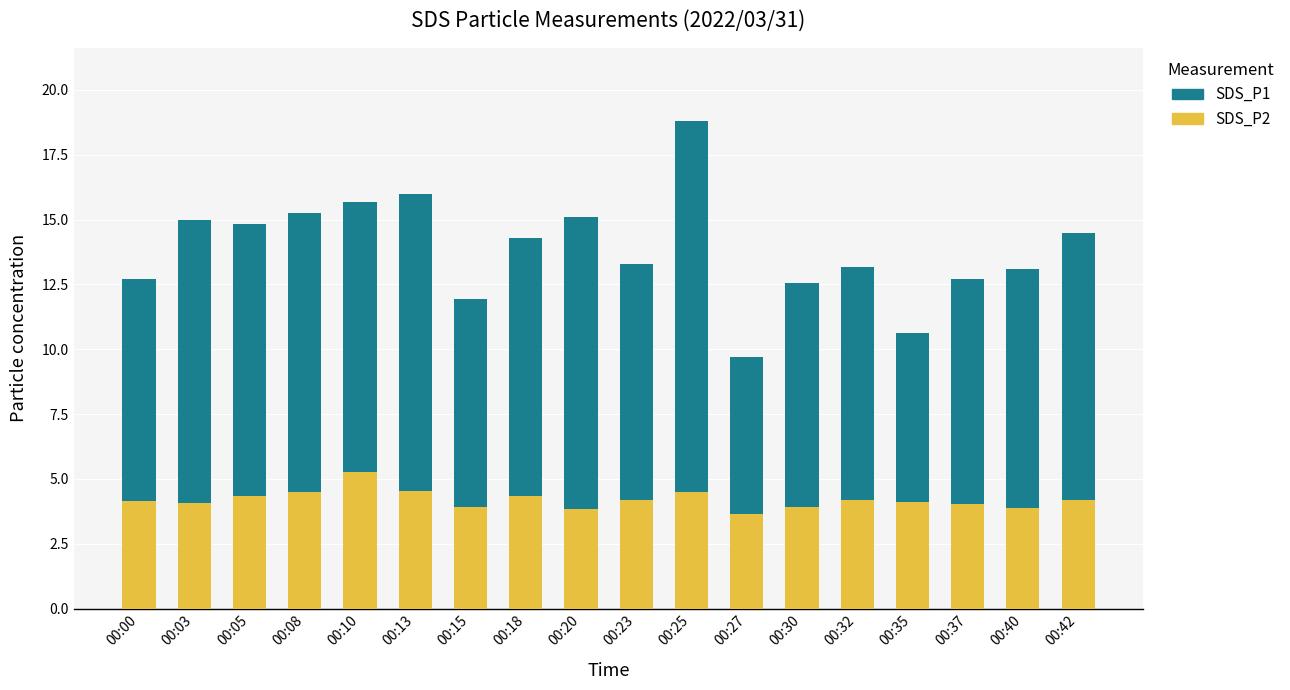

True or false: SDS_P2 has a value of 1.6 at 00:08.

False